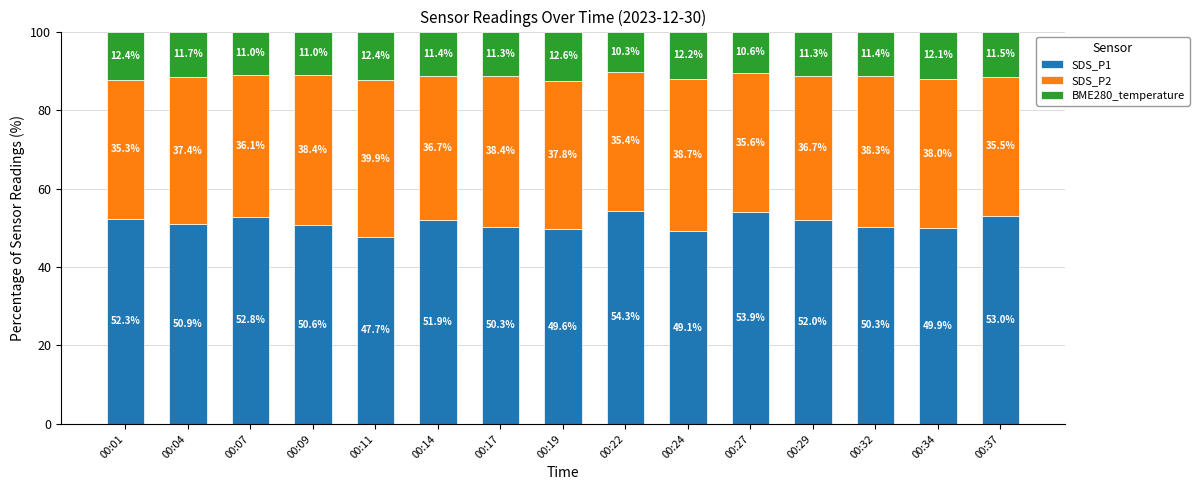

What is the minimum value for SDS_P1?

47.7